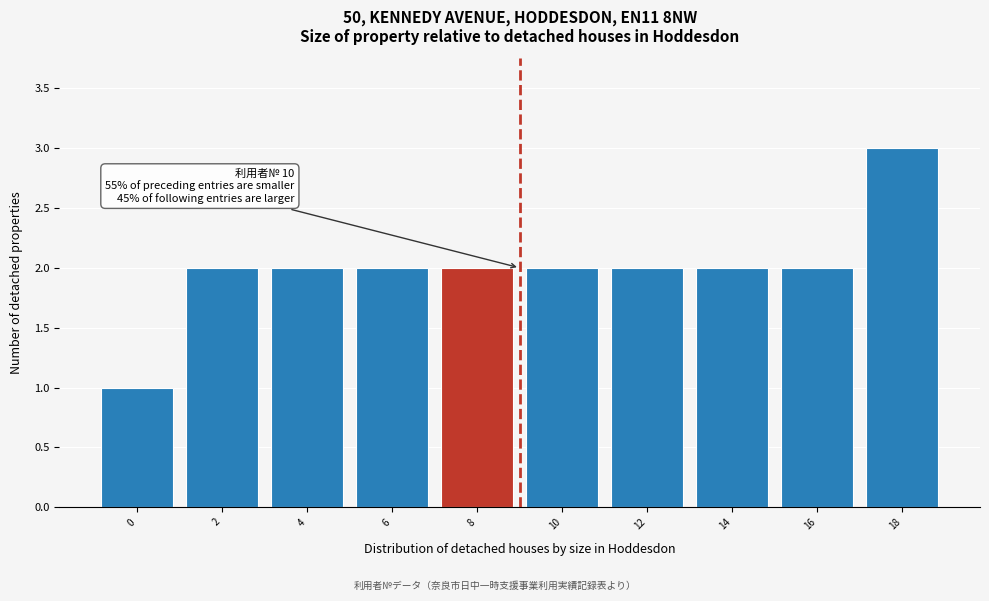

Reading right to left, transcribe all the data shown in this chart.

3	2	2	2	2	2	2	2	2	1